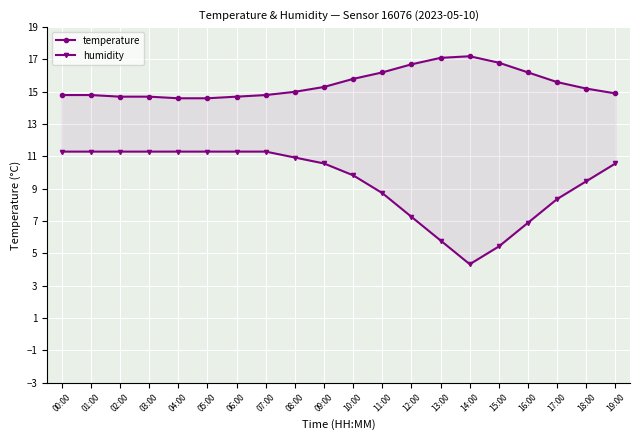

Between 02:00 and 17:00, which is larger?

17:00